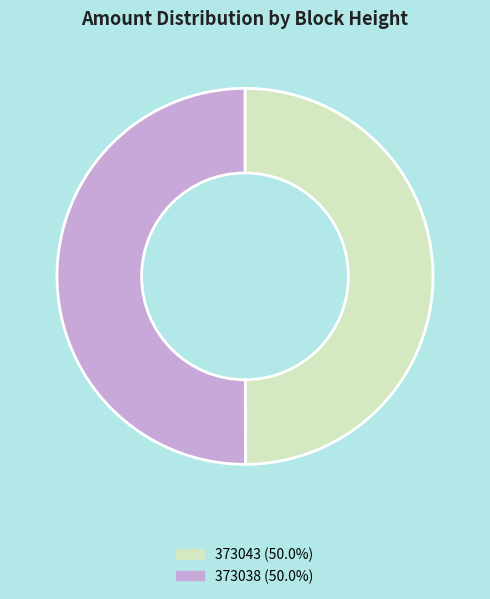

How many slices are in this pie chart?

2